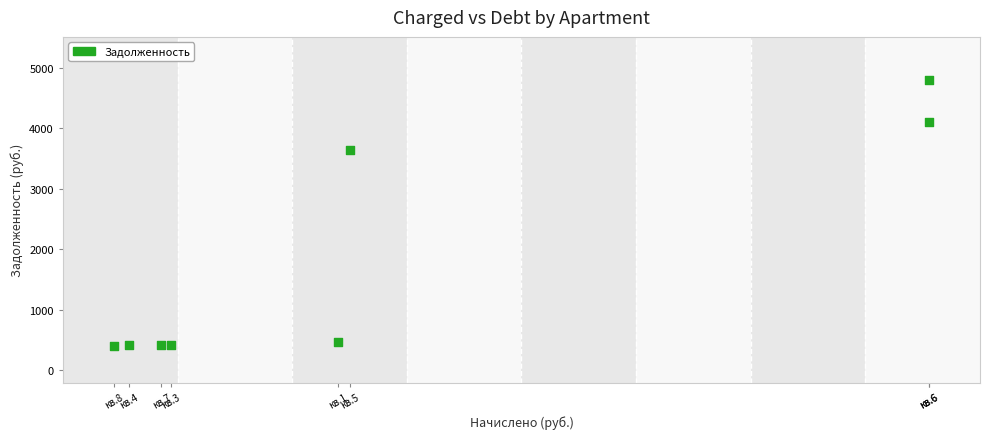

What Y value in the scatter plot is closest to 2600?

3638.3